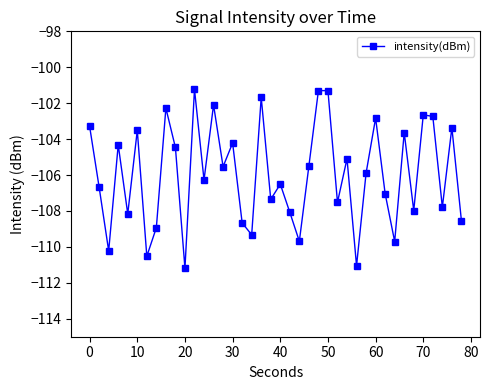

True or false: there are more than 2 points higher than both neighbors.

True